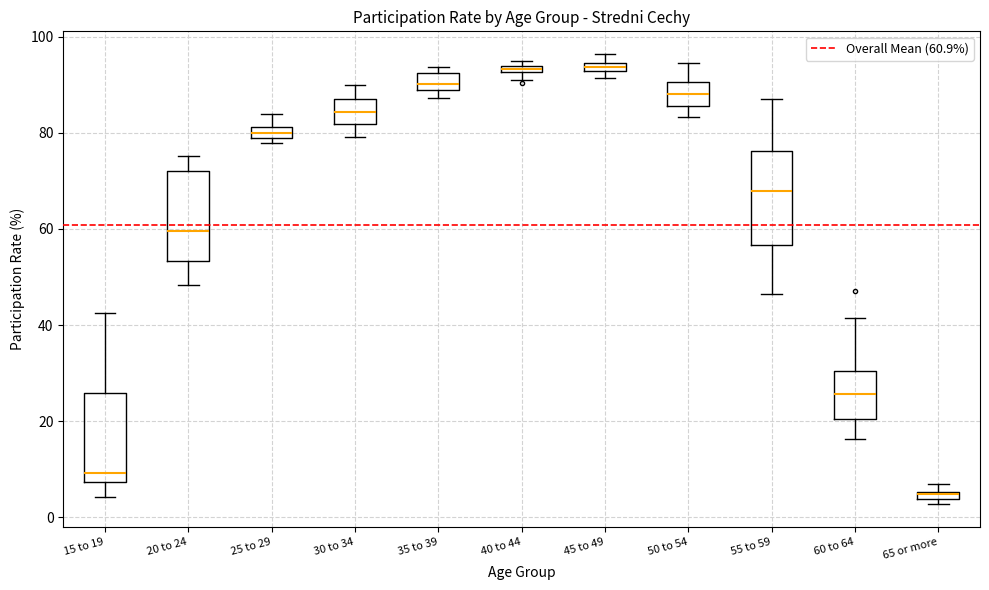

Where is the upper edge of the box for 60 to 64 on the y-axis? The values are not printed on the chart, so give them approximately, as read against the axis.

30